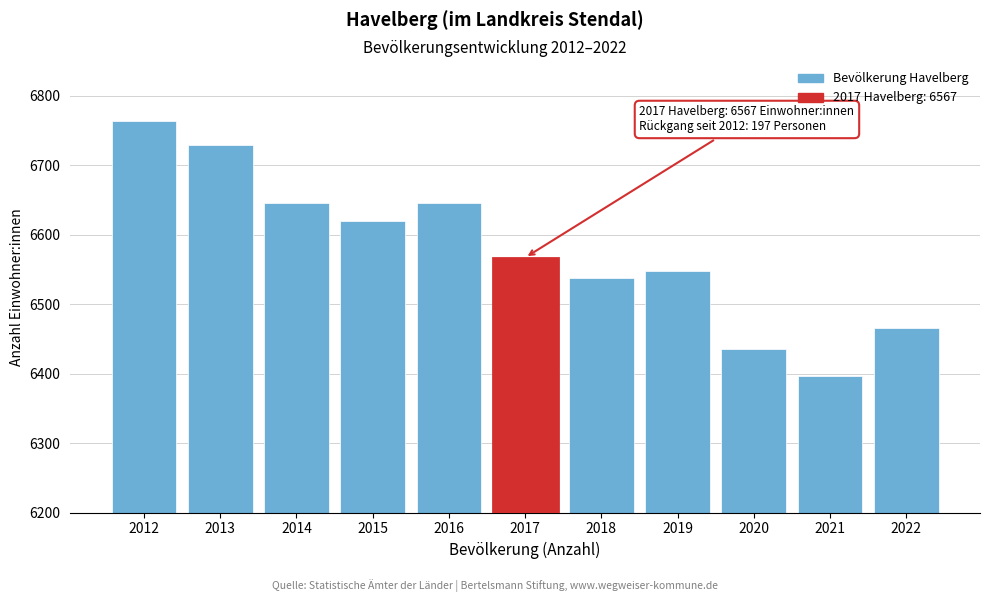

Reading left to right, extract all data points from this chart.

6764	6729	6646	6619	6646	6567	6537	6547	6436	6397	6465